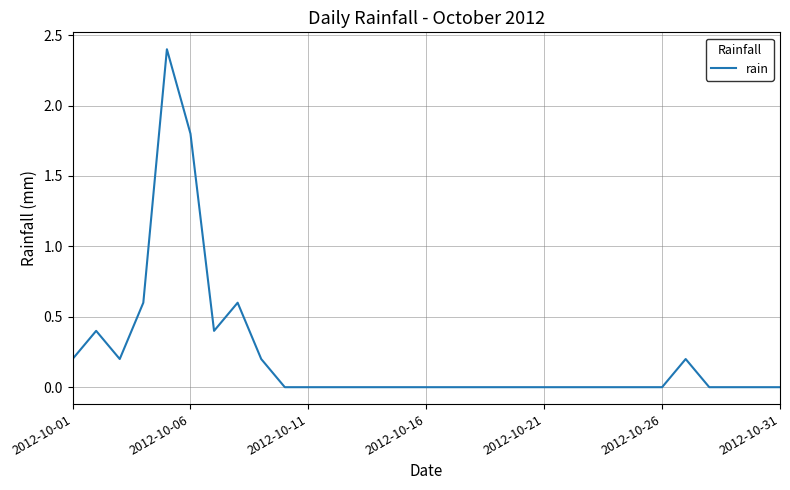

What is the greatest value displayed?

2.4